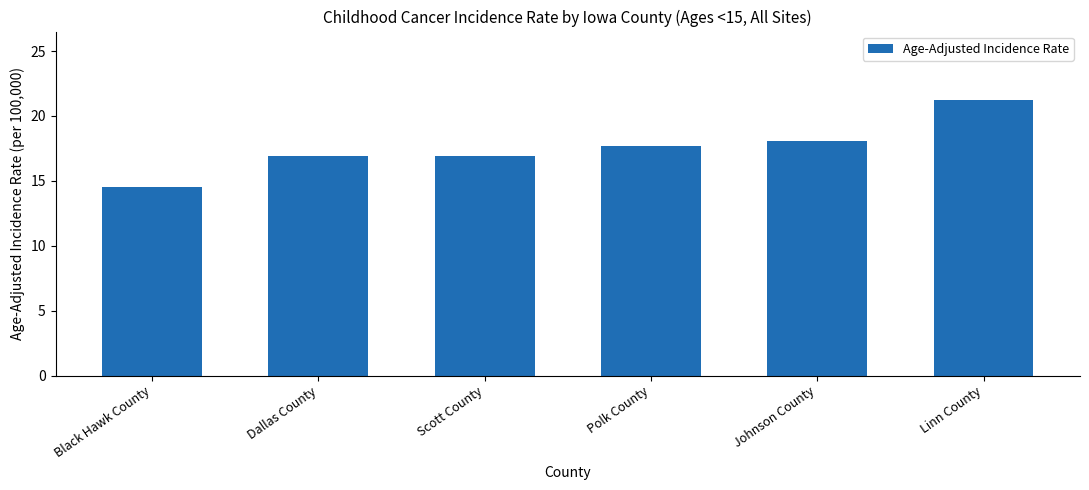

Reading right to left, transcribe all the data shown in this chart.

Linn County=21.2	Johnson County=18.1	Polk County=17.7	Scott County=16.9	Dallas County=16.9	Black Hawk County=14.5